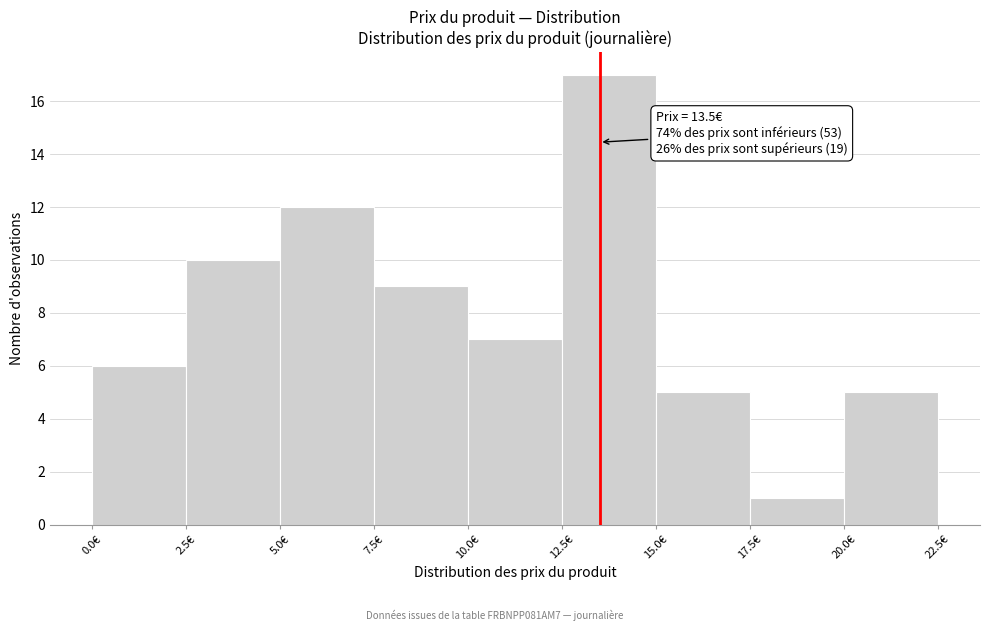

Which range on the x-axis has the tallest bar?

12.5 to 15.0